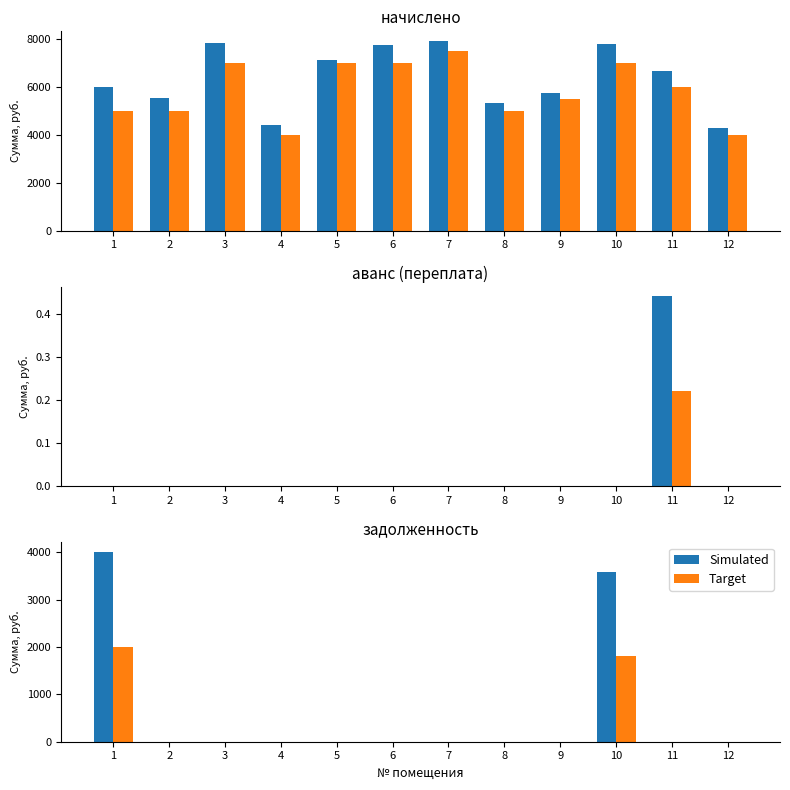

At how many categories does at least one series exceed 2285?

2